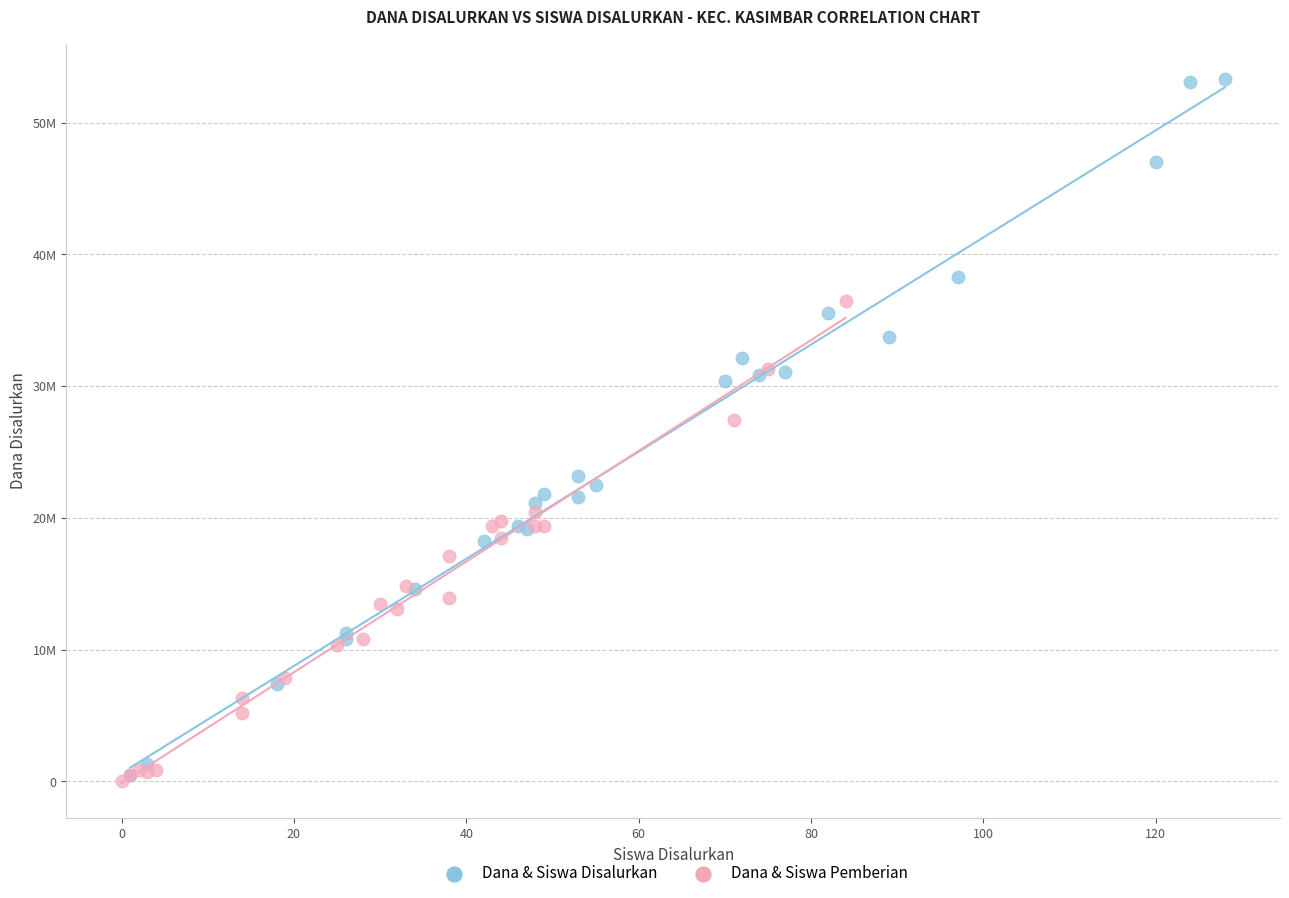

What are all the series names shown in the legend?

Dana & Siswa Disalurkan, Dana & Siswa Pemberian